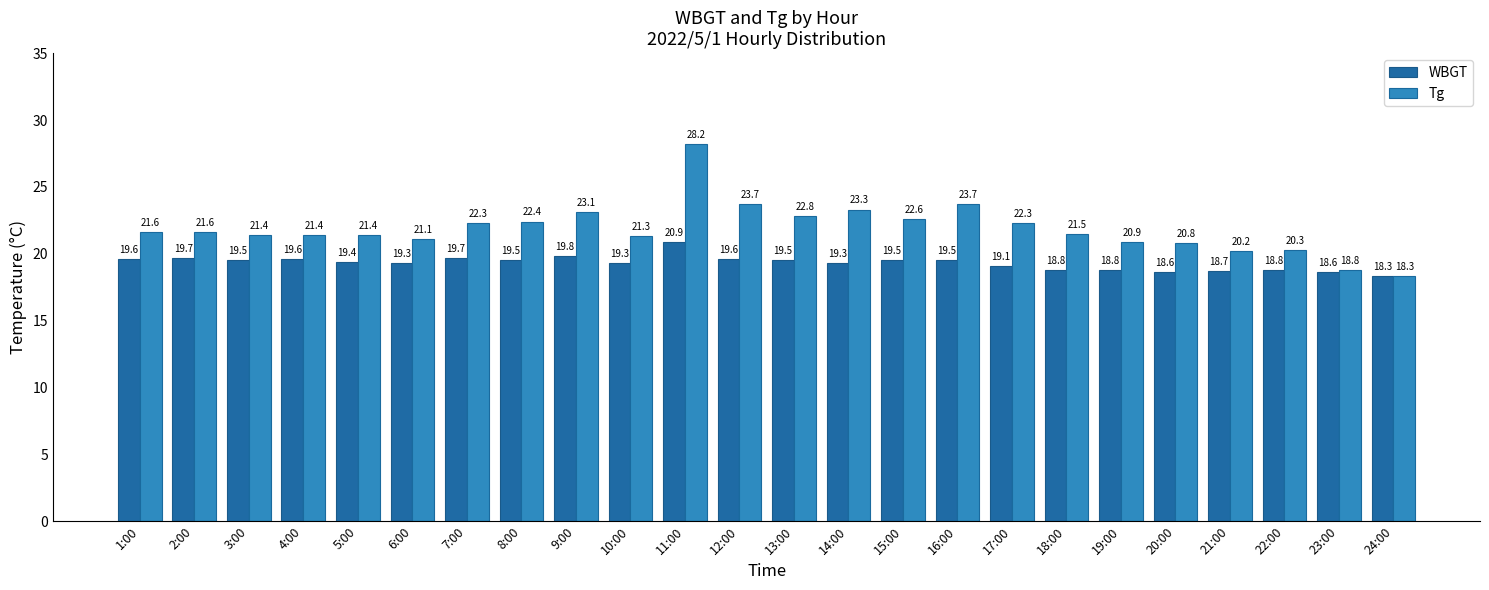

Is the value of Tg at 4:00 greater than the value of WBGT at 12:00?

Yes